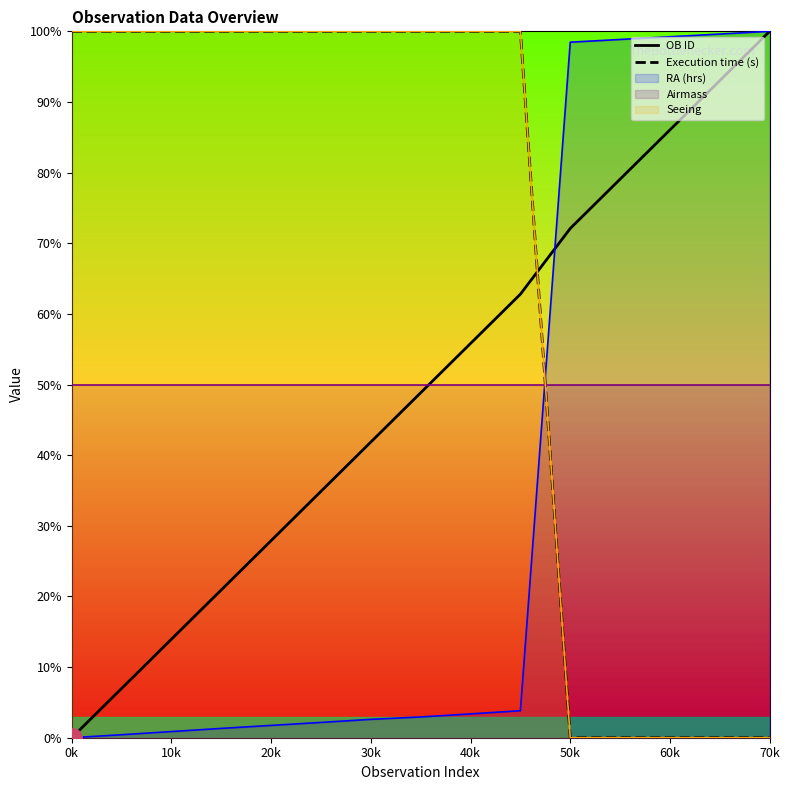

Between which two adjacent categories do Execution time (s) and OB ID first intersect?

9 and 10